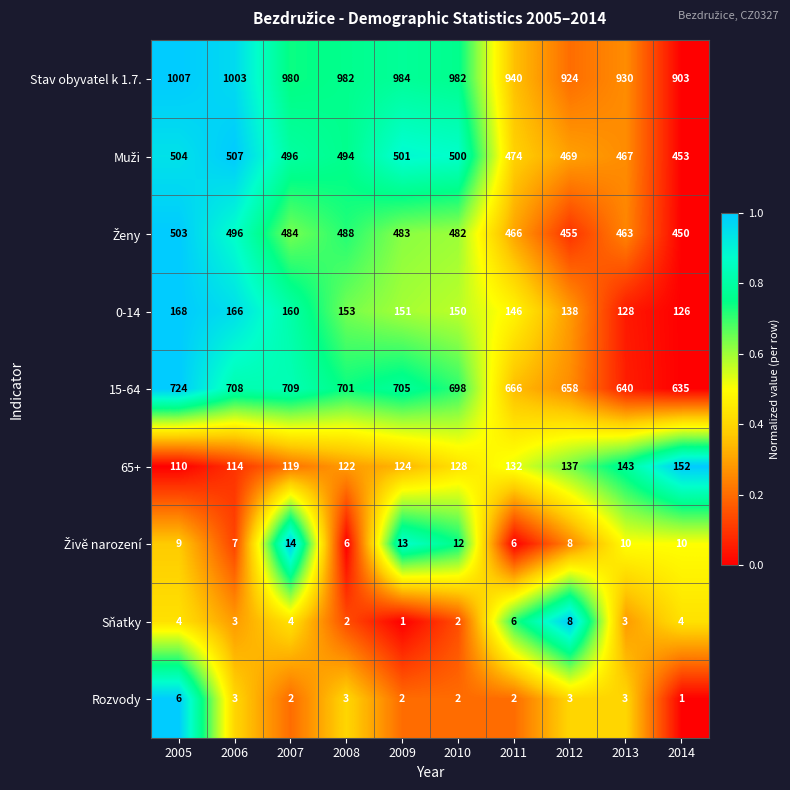

The value of 15-64 at 2013 is 640. True or false?

True